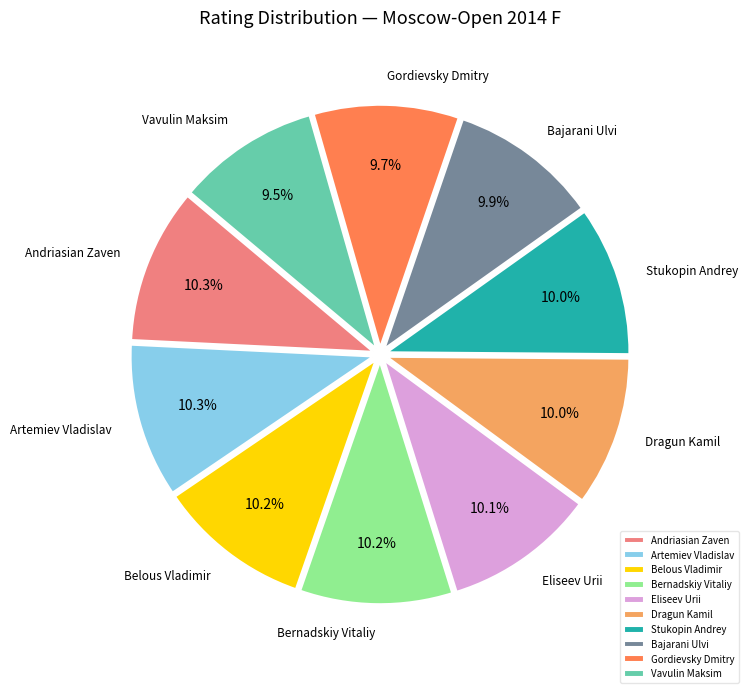

What is the ratio of the value at Vavulin Maksim to the value at Dragun Kamil?

0.9